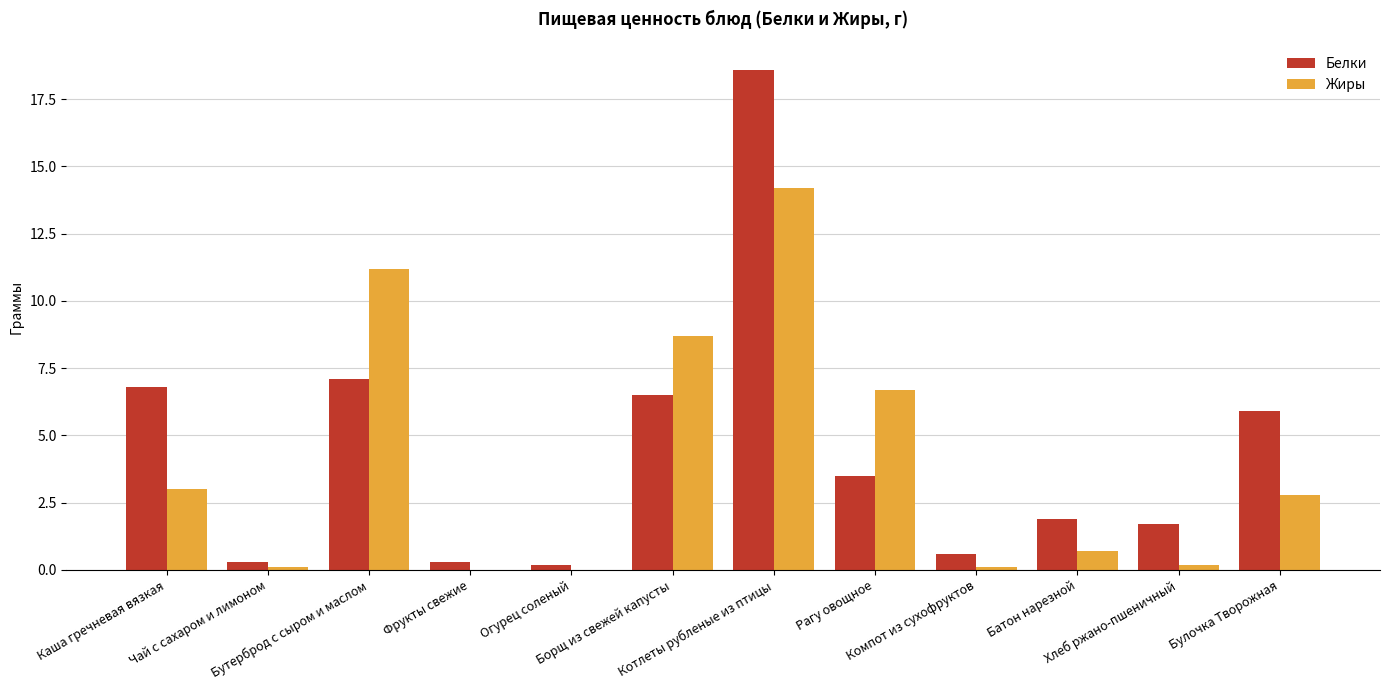

What is the sum of all Жиры values?

47.7